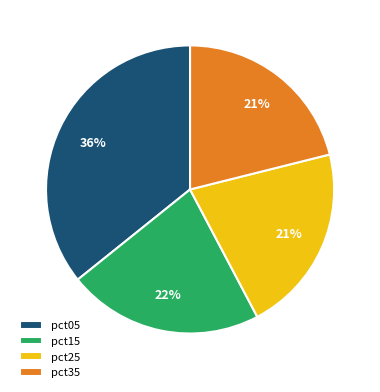

Which has a higher value, pct15 or pct25?

pct15